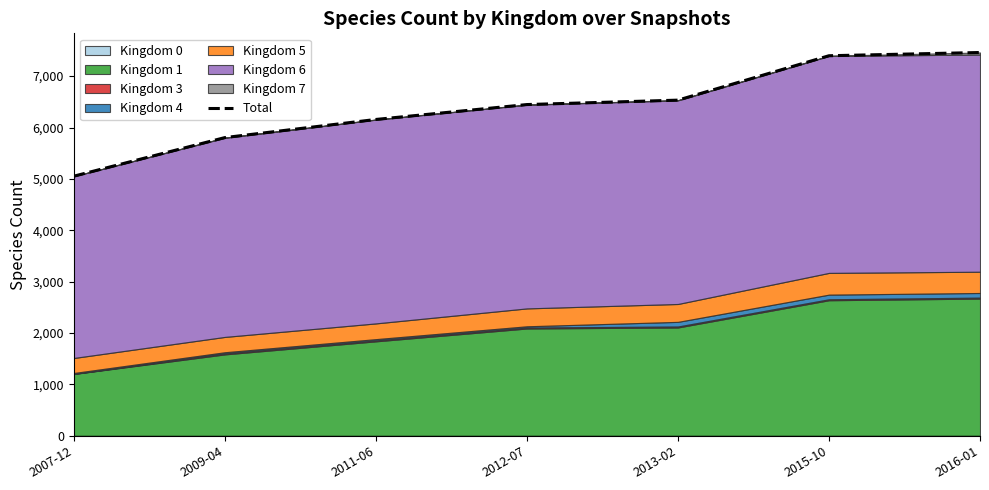

The value at 2016-01 is 7460. True or false?

True